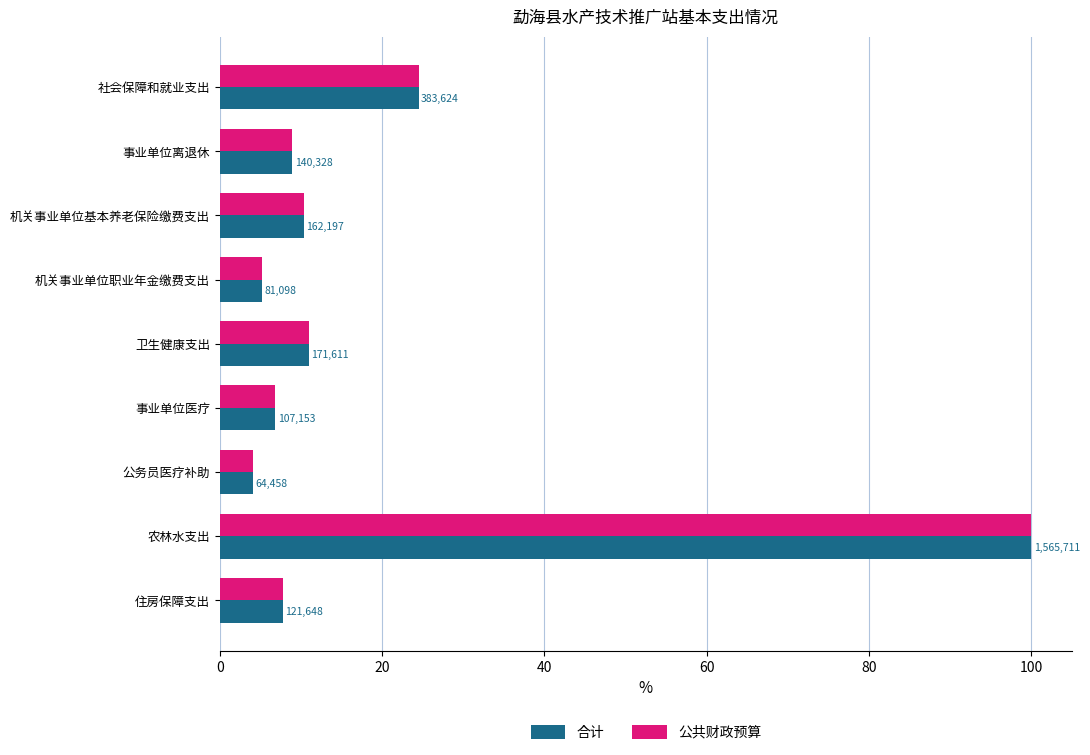

Which series has the largest range (max minus min)?

合计